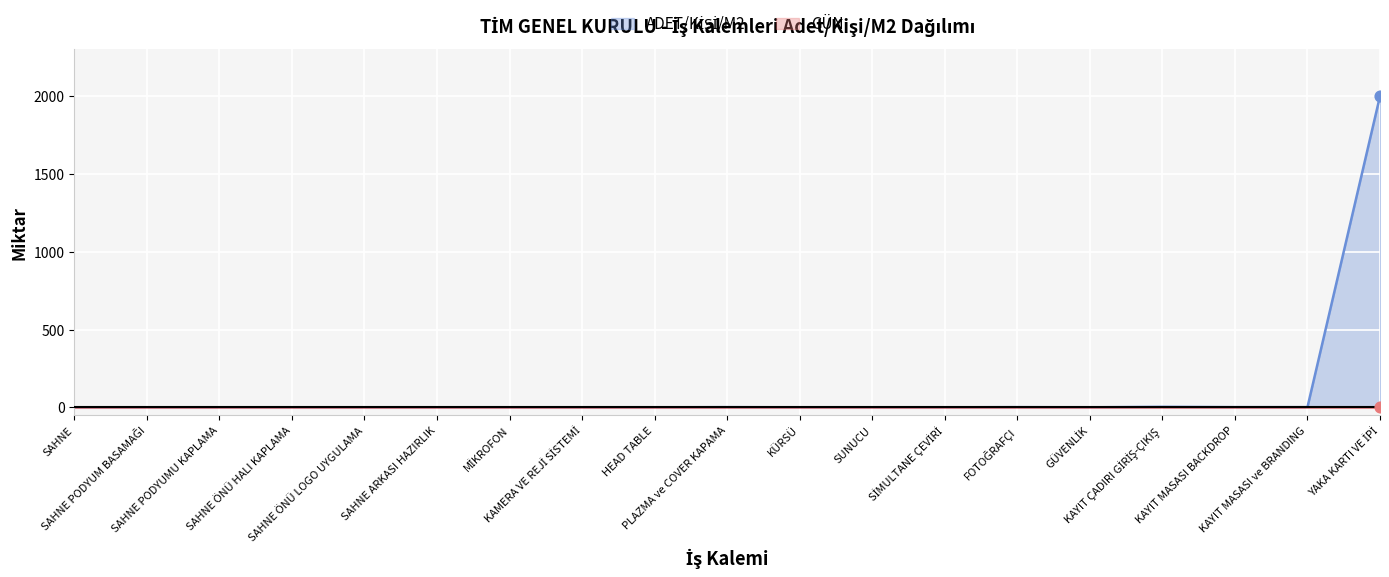

Which series reaches the minimum Y coordinate?

ADET/KİŞİ/M2